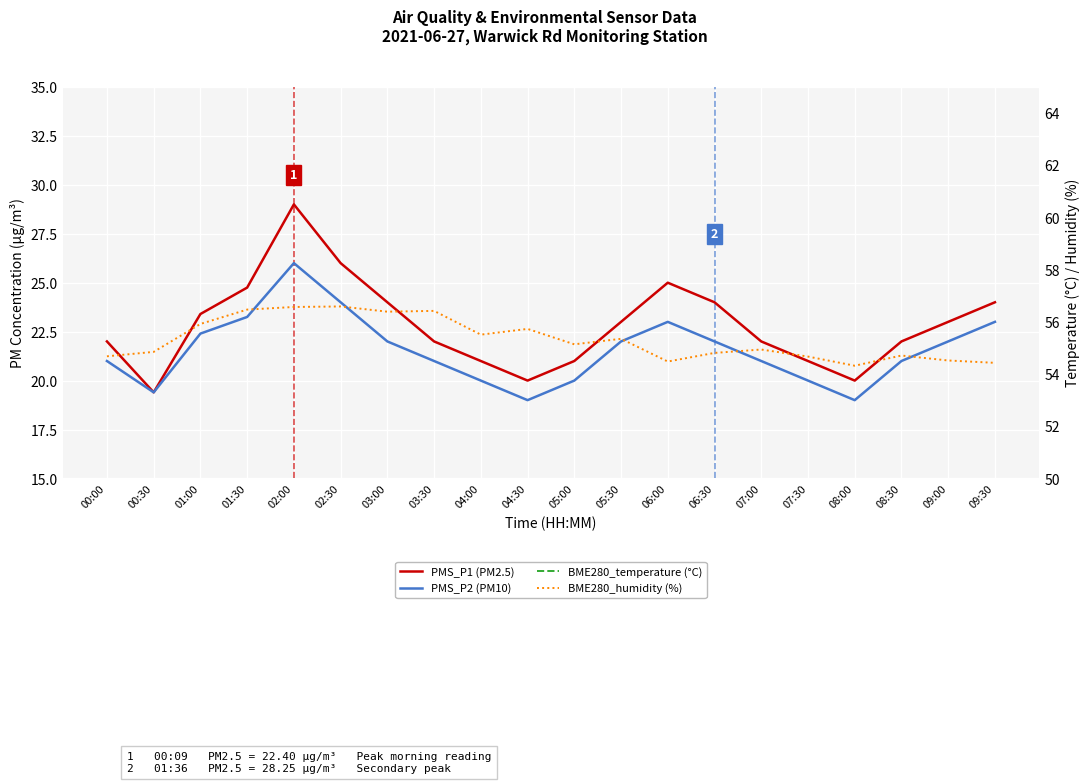

At which category does BME280_temperature (°C) reach its first local valley?

02:30